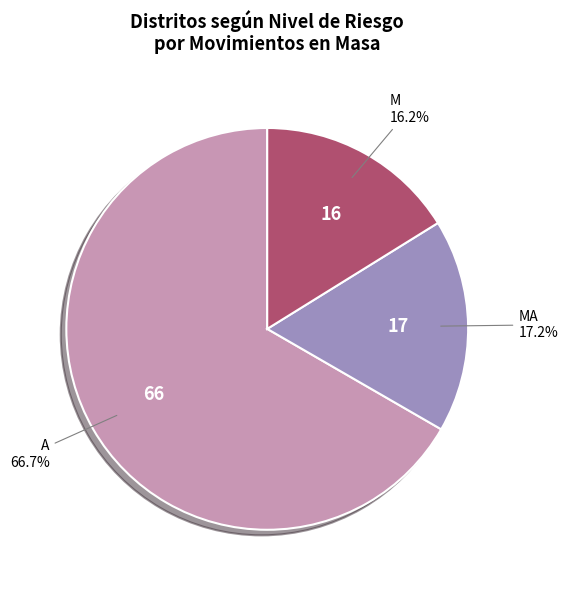

How many segments does this pie chart have?

3